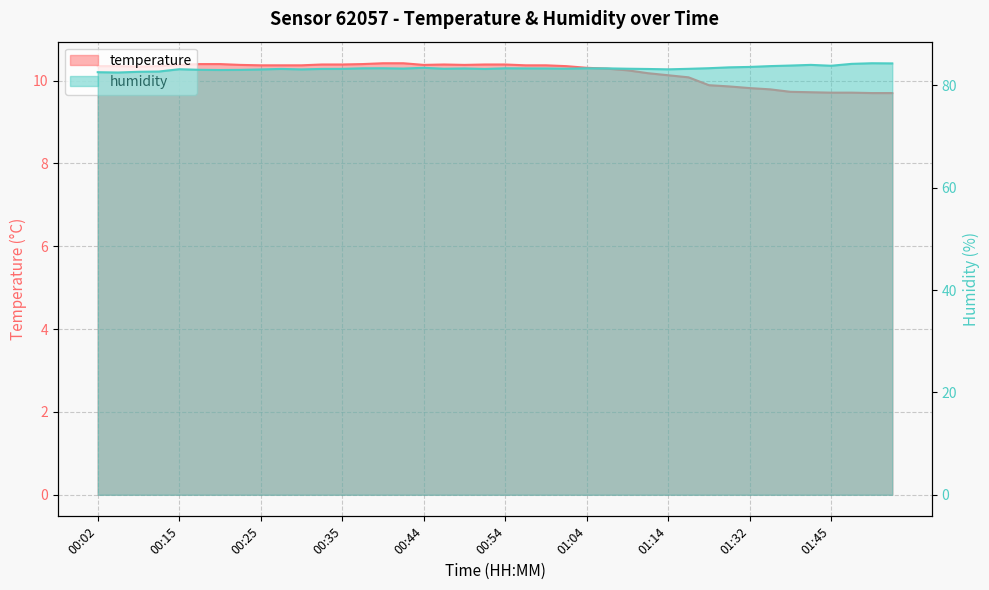

List the series in order of their overall mean, lowest first.

temperature, humidity